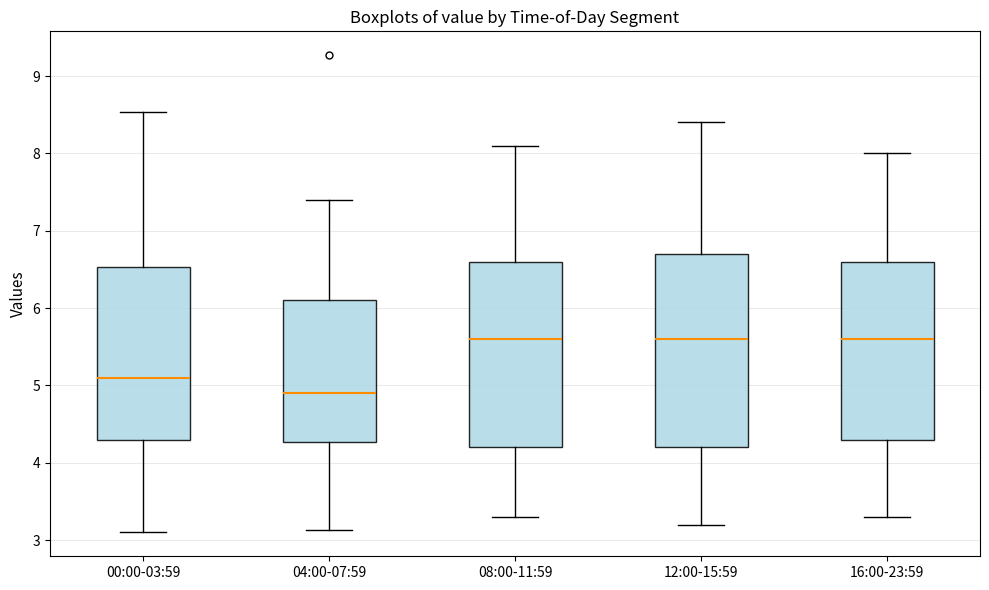

Which box has the lowest median line?

04:00-07:59